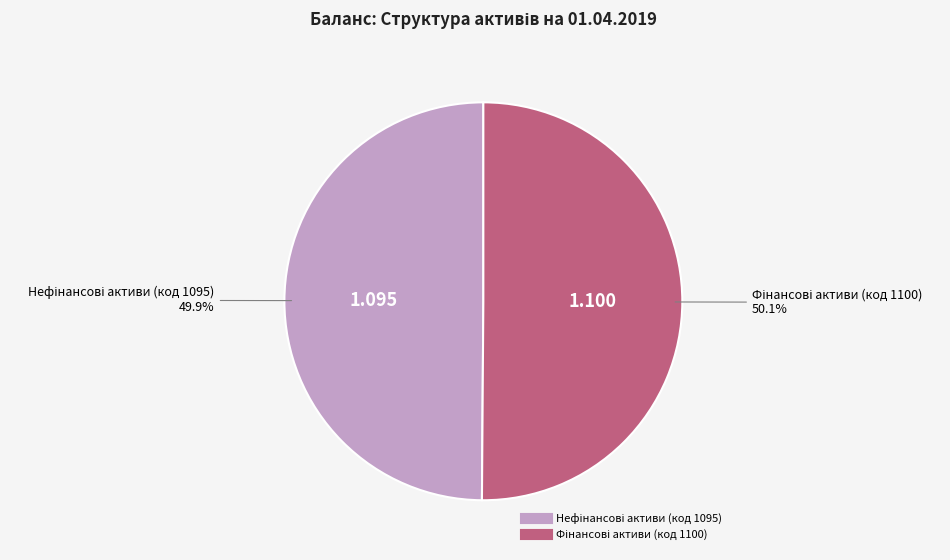

Does any single category account for the majority?

Yes